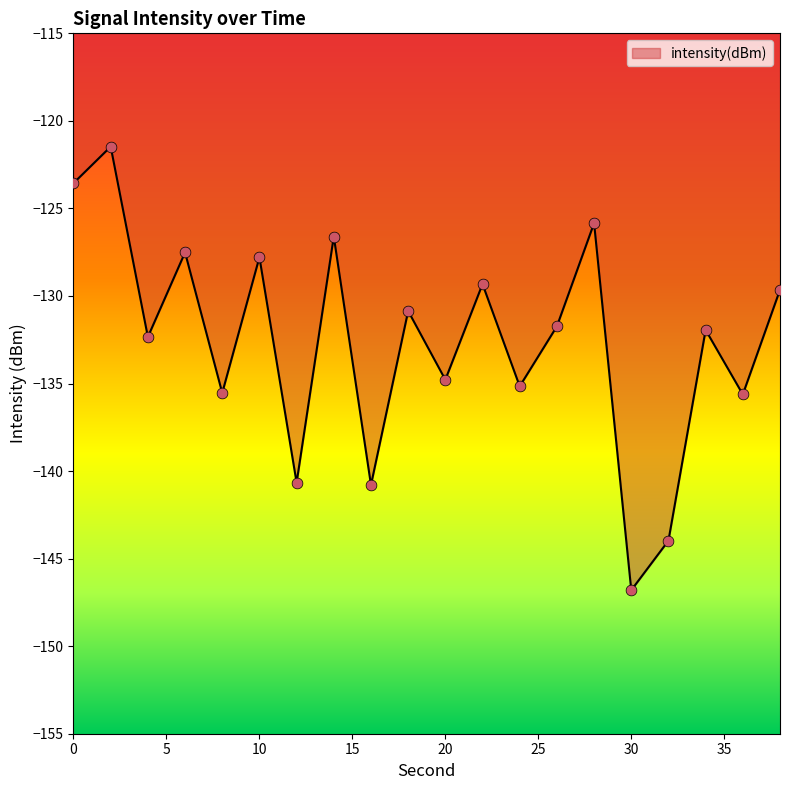

What is the greatest value displayed?

-121.5